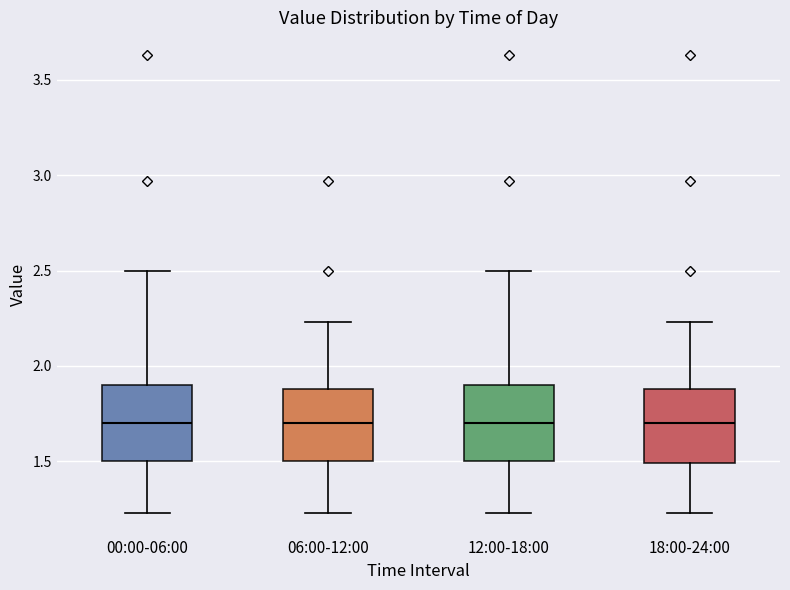

Reading left to right, transcribe this box plot: for each box, give where its median line is, the range the box spans, and where its two whiskers end, as read against the y-axis. The values are not printed on the chart, so give them approximately, as read against the axis.

00:00-06:00: median 1.70, box 1.50 to 1.90, whiskers 1.25 to 2.50
06:00-12:00: median 1.70, box 1.50 to 1.90, whiskers 1.25 to 2.25
12:00-18:00: median 1.70, box 1.50 to 1.90, whiskers 1.25 to 2.50
18:00-24:00: median 1.70, box 1.50 to 1.90, whiskers 1.25 to 2.25